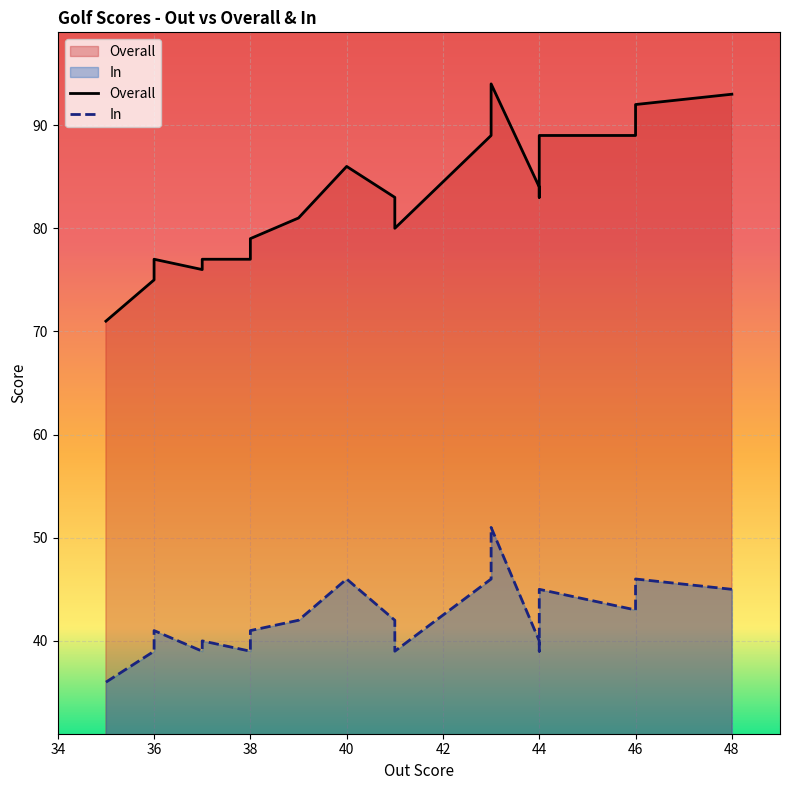

True or false: Overall and In cross at least once.

False